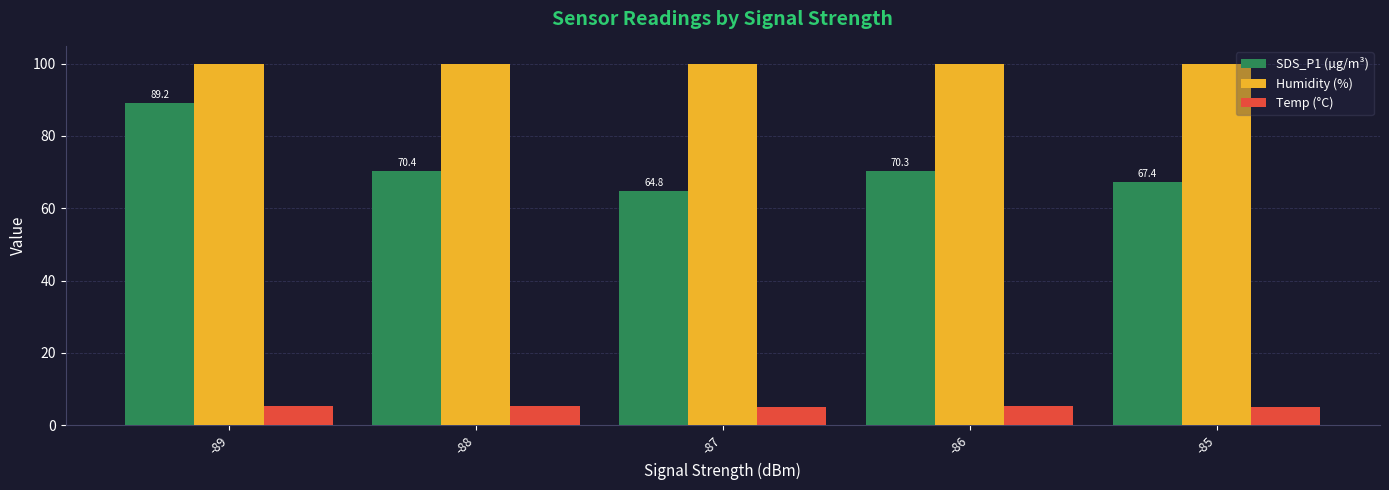

Where does the SDS_P1 (µg/m³) series first go above 70?

-89